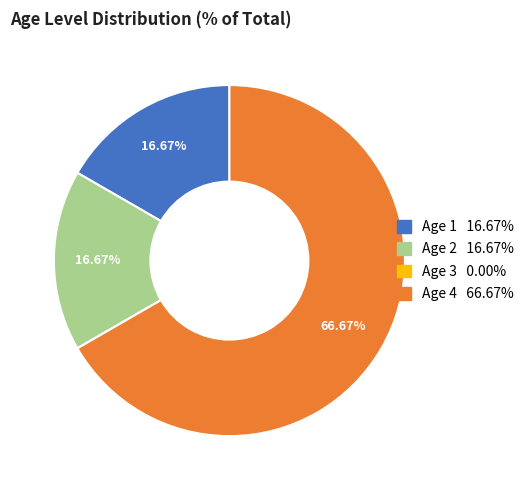

Is there a majority slice in this chart?

Yes